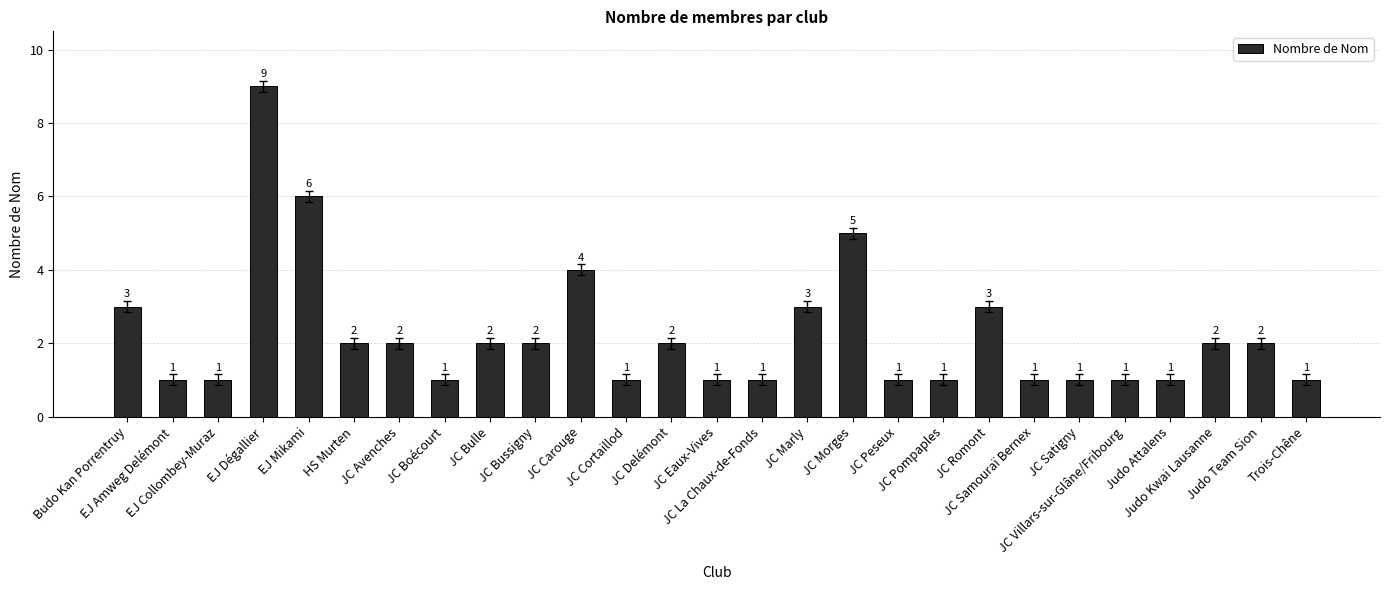

Is it true that the value at JC Pompaples is 2?

False